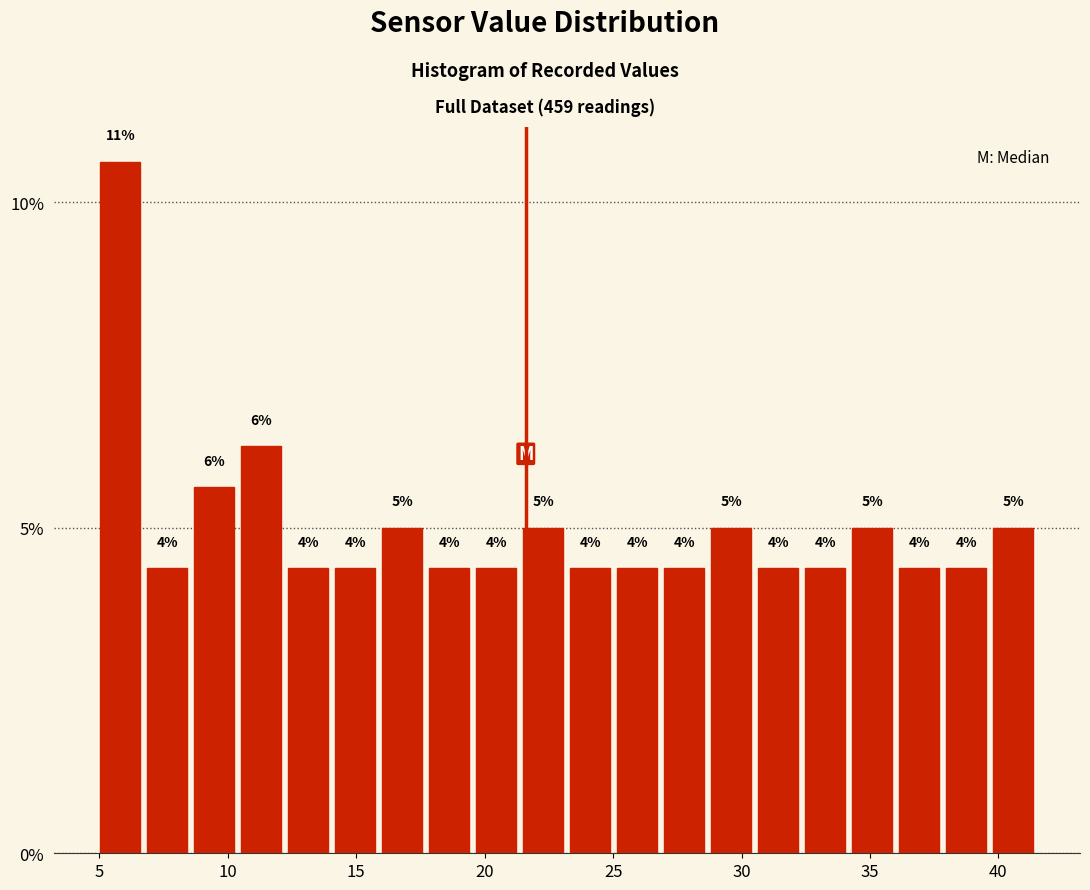

Around what value on the x-axis is the tallest bar? Give the approximate position of its centre, as read against the axis.

6.0